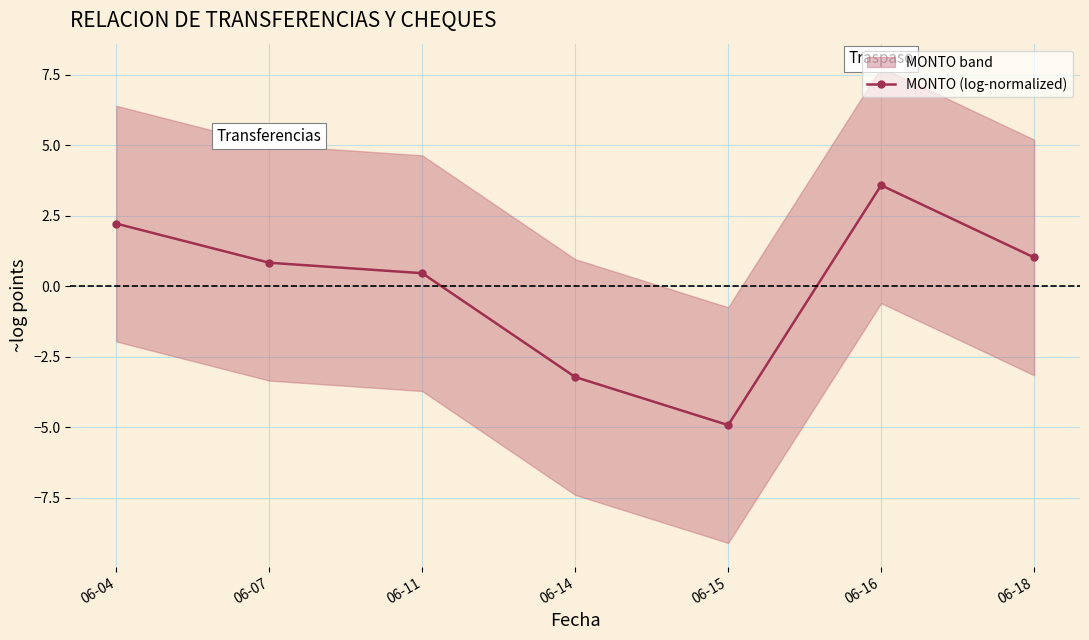

Which has a higher value, 06-15 or 06-07?

06-07